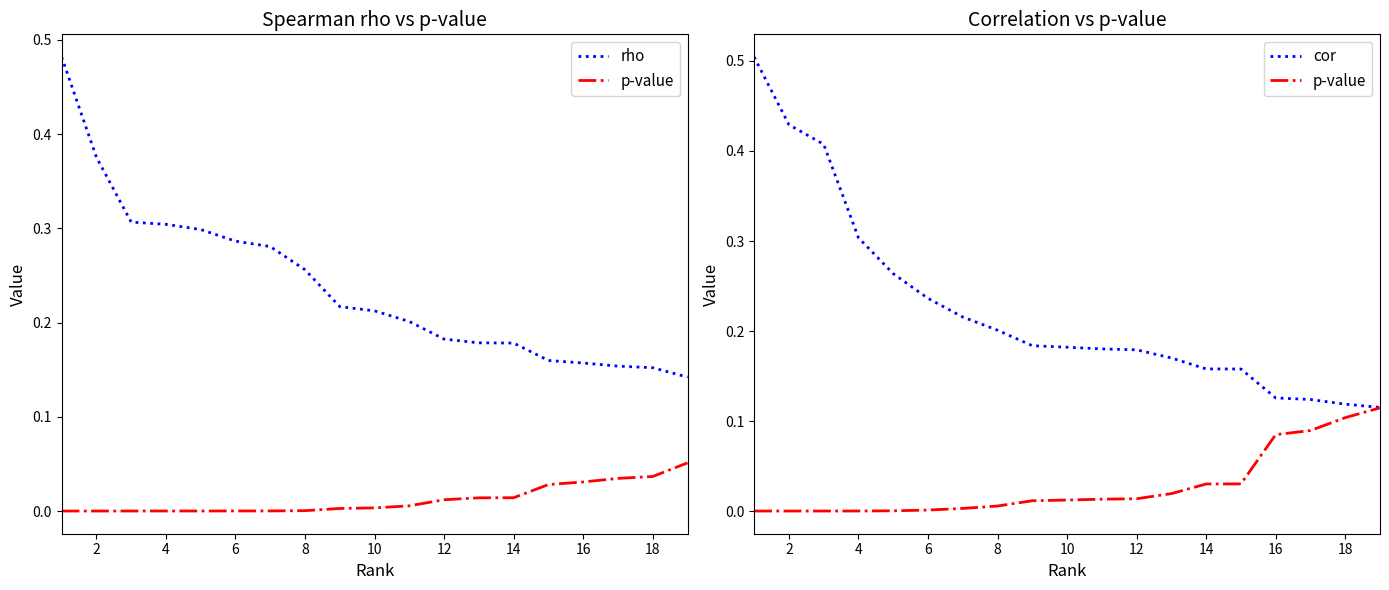

Which series ends up on top after the final intersection of rho and cor?

rho